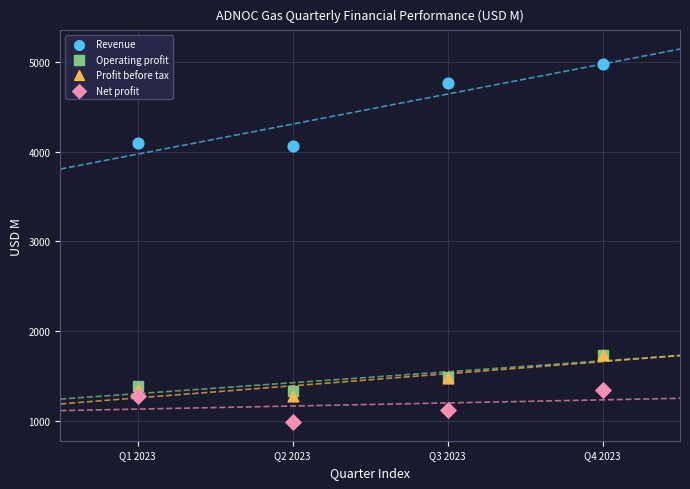

In the Net profit series, what Y value is closest to 1164?

1115.7